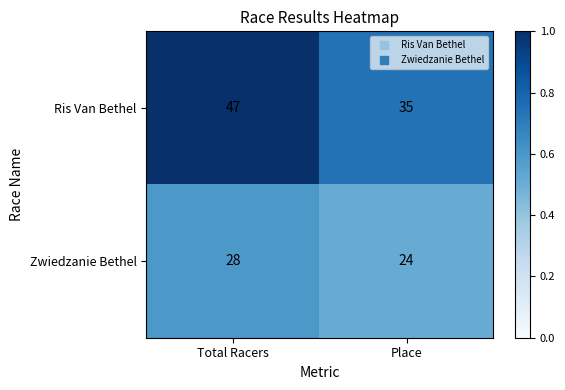

What is the difference between the maximum and minimum values in the Zwiedzanie Bethel series?

4